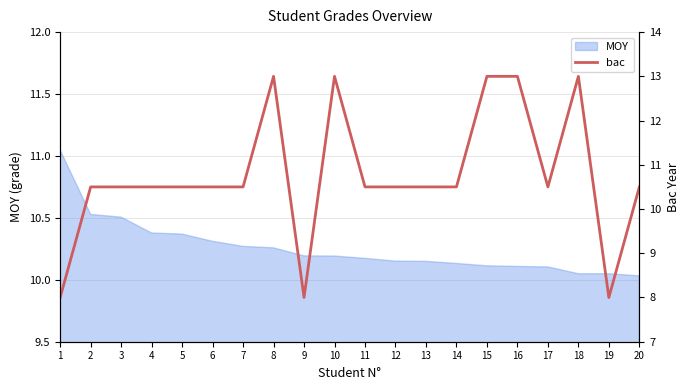

How many points are higher than both their immediate neighbors (excluding endpoints)?

3